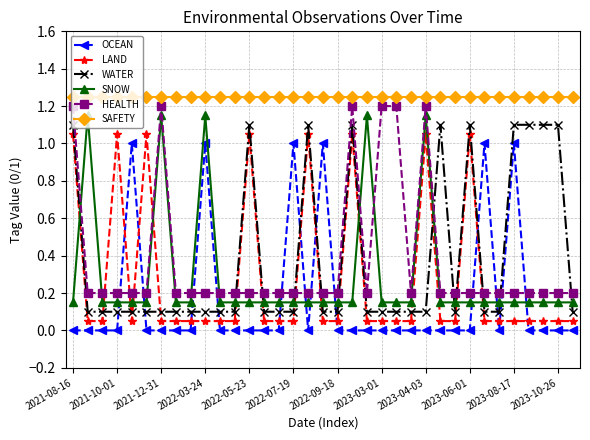

What is the difference between the maximum and second lowest values in the HEALTH series?

1.0